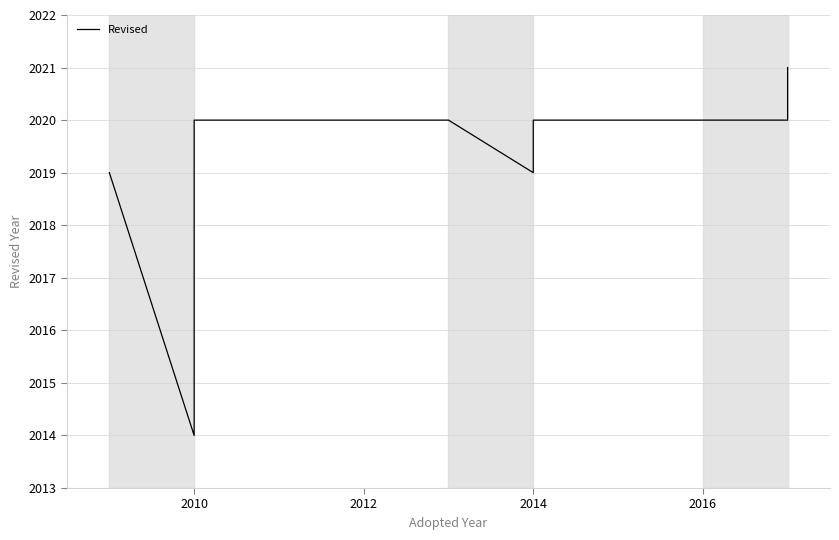

Where is the first local minimum?

2010